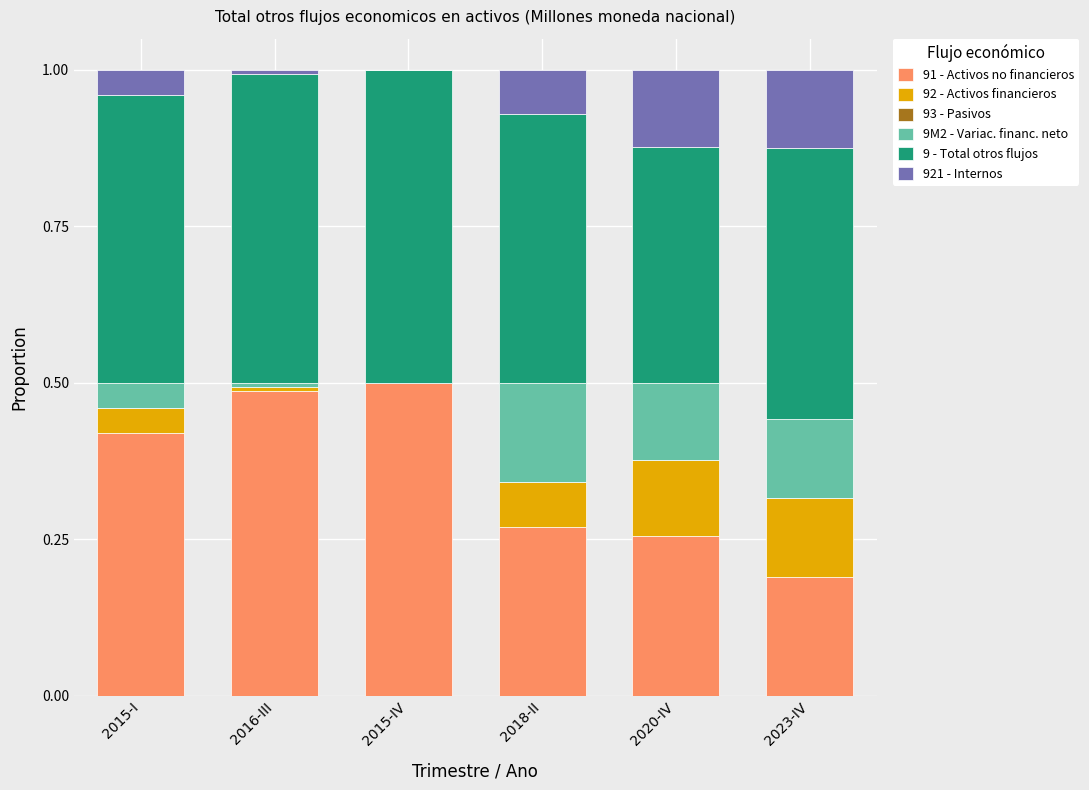

True or false: 91 - Activos no financieros has a value of 0.5 at 2016-III.

True